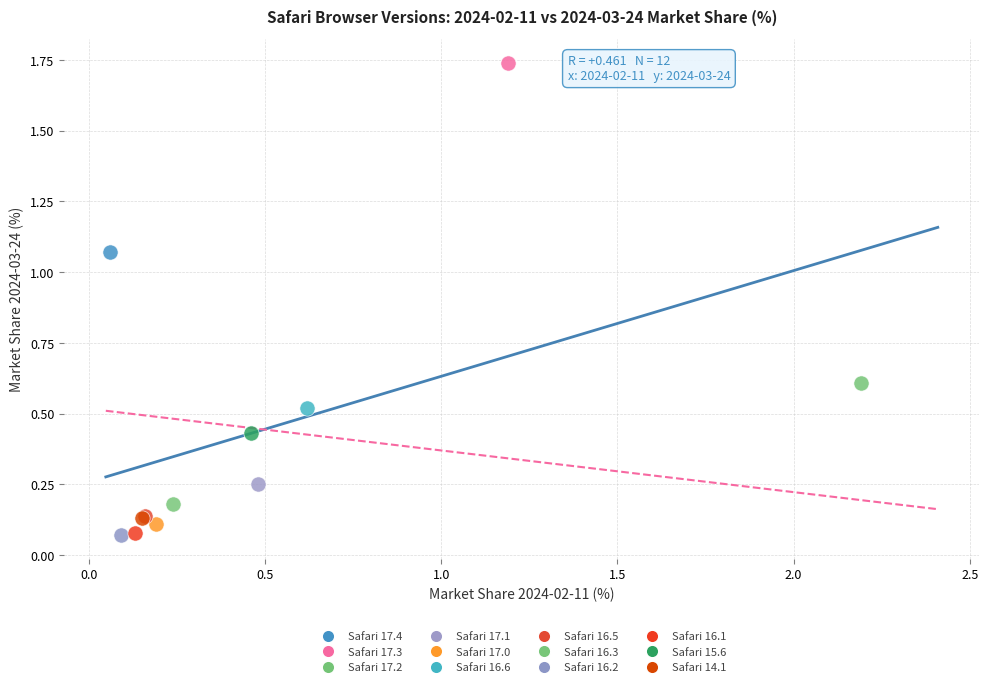

What are all the series names shown in the legend?

Safari 17.4, Safari 17.3, Safari 17.2, Safari 17.1, Safari 17.0, Safari 16.6, Safari 16.5, Safari 16.3, Safari 16.2, Safari 16.1, Safari 15.6, Safari 14.1